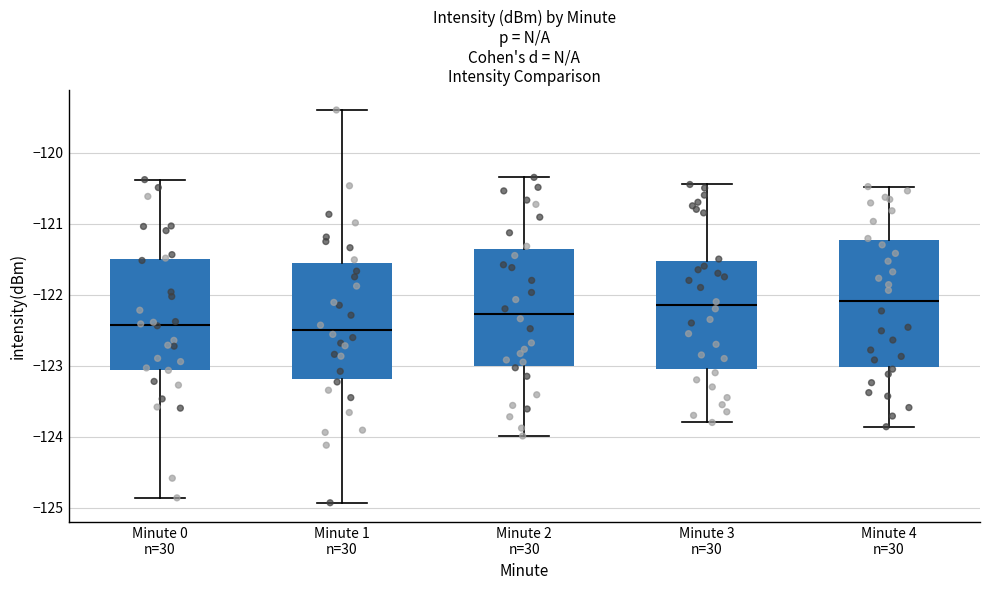

Where is the upper edge of the box for Minute 2 n=30 on the y-axis? The values are not printed on the chart, so give them approximately, as read against the axis.

-121.4